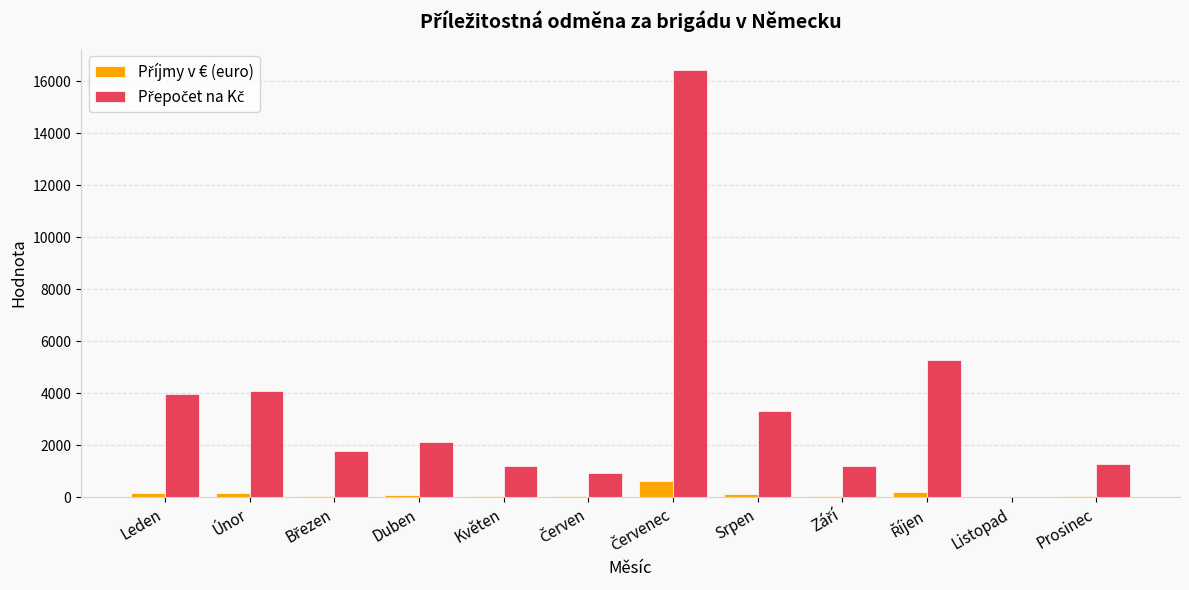

What is the greatest value displayed?

16430.0